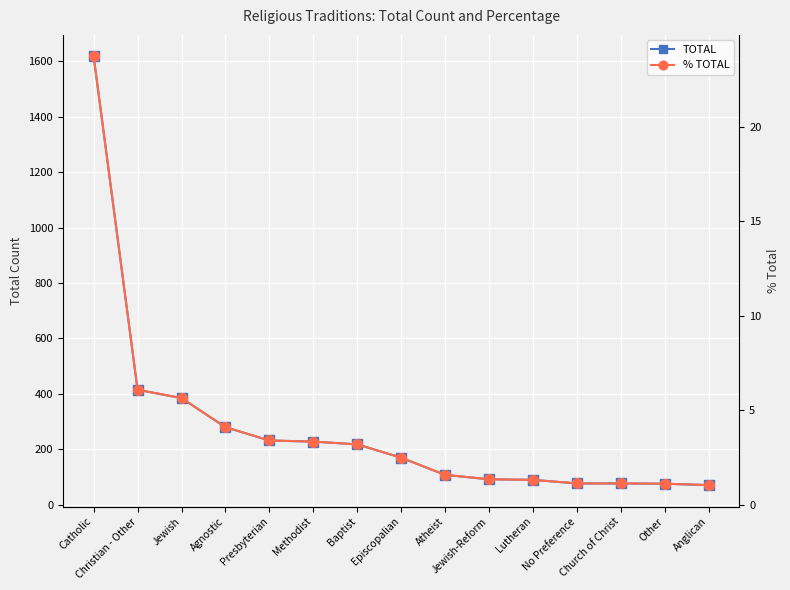

True or false: TOTAL and % TOTAL intersect in this chart.

False